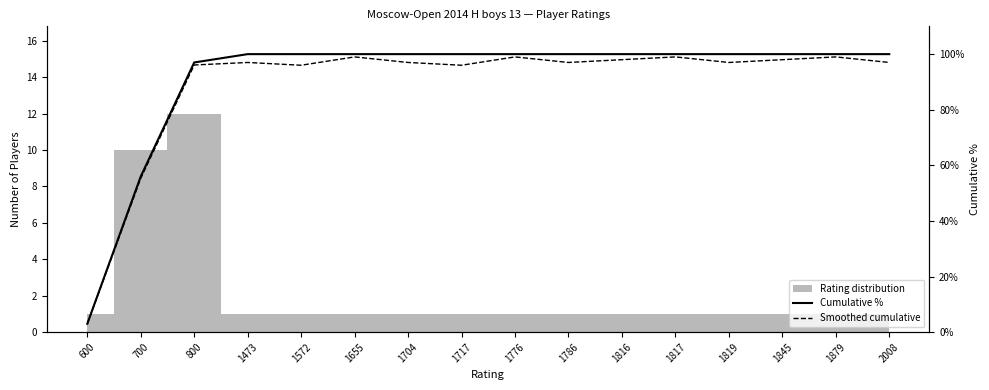

True or false: Cumulative % and Smoothed cumulative cross at least once.

False